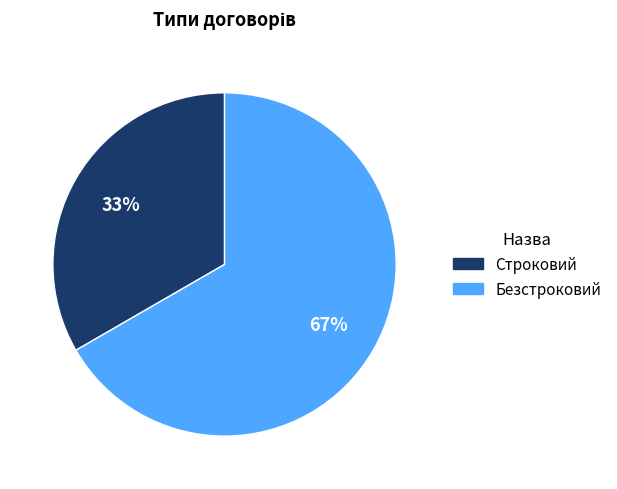

To the nearest percent, what is the combined percentage of Безстроковий and Строковий?

100%